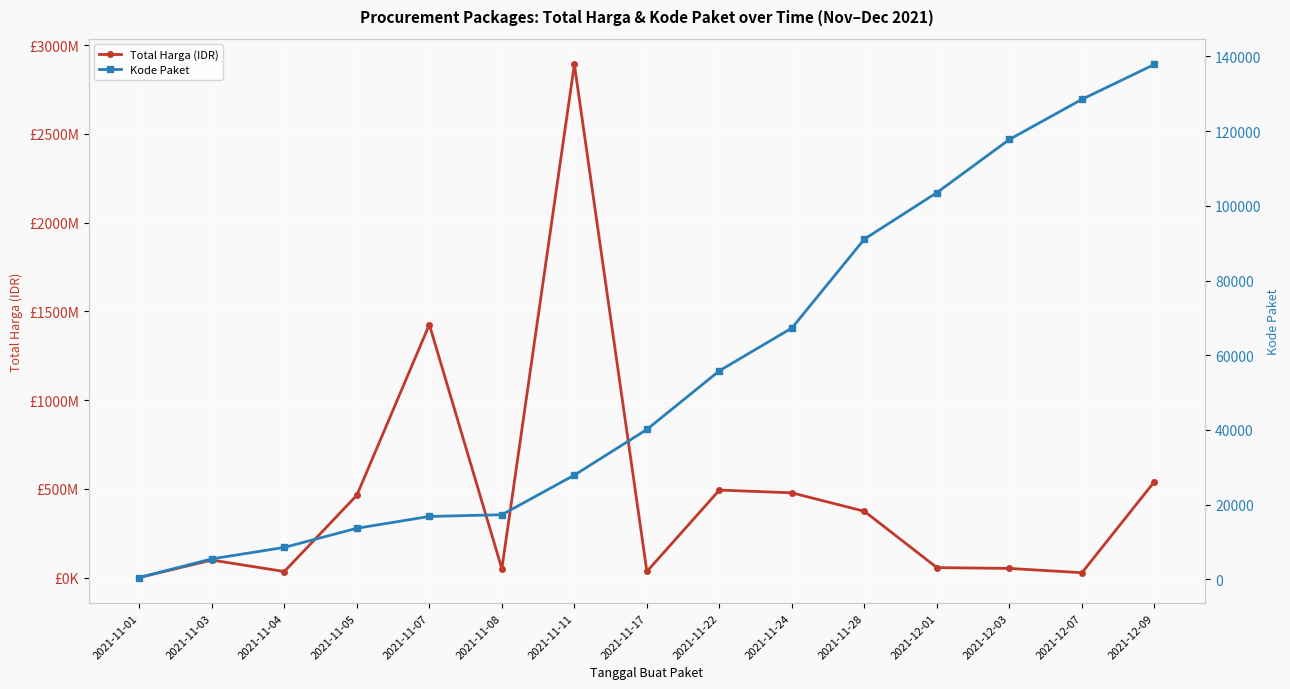

Which category has the lowest value across all series?

2021-11-01